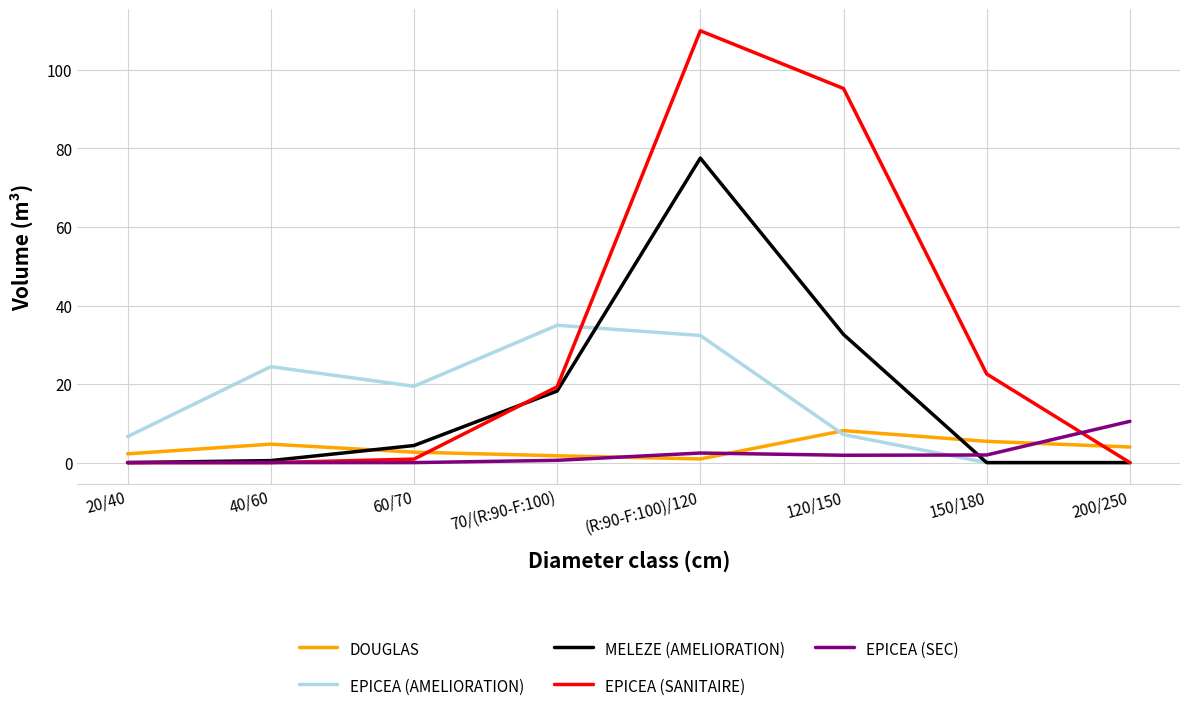

True or false: EPICEA (AMELIORATION) has a value of 1.5 at 120/150.

False